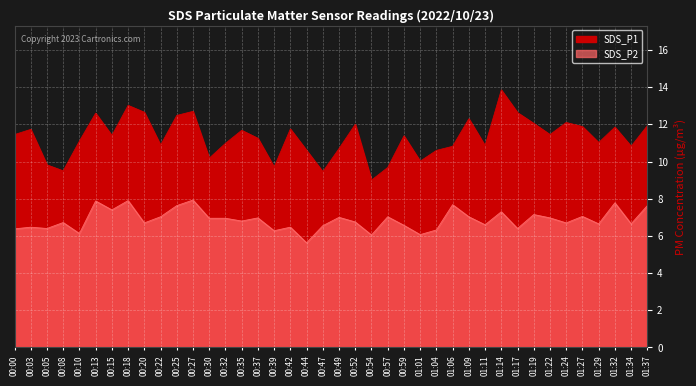

At how many categories does at least one series exceed 12?

10